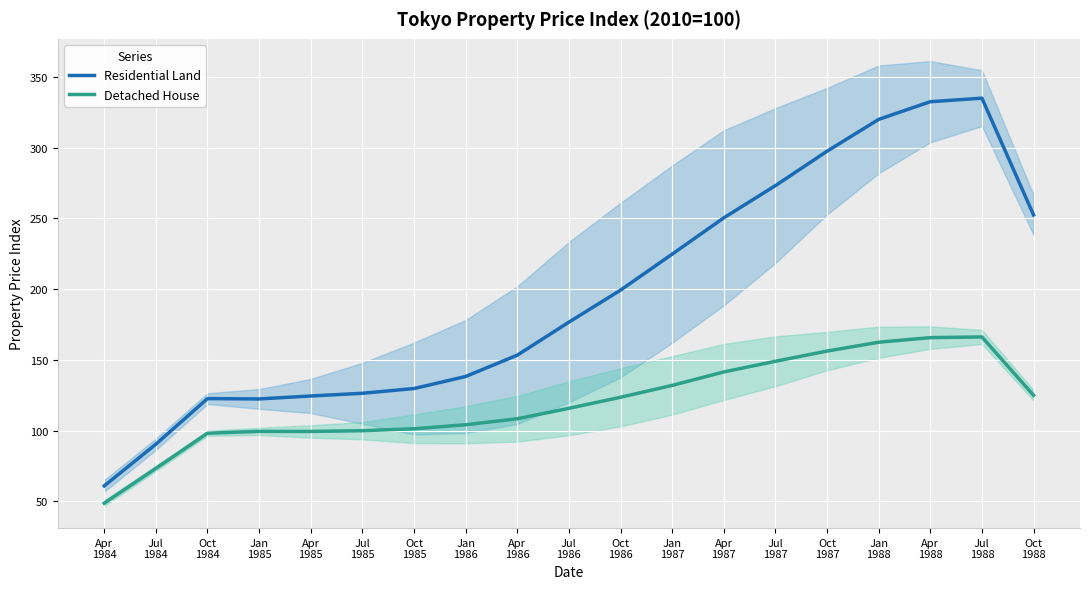

What is the value of the Residential Land point at the 15th from the left?

297.5